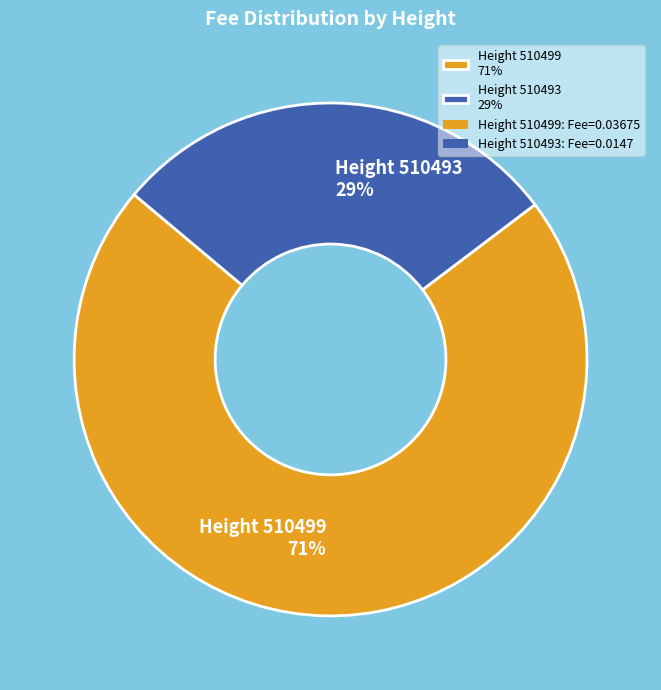

How many slices are in this pie chart?

2